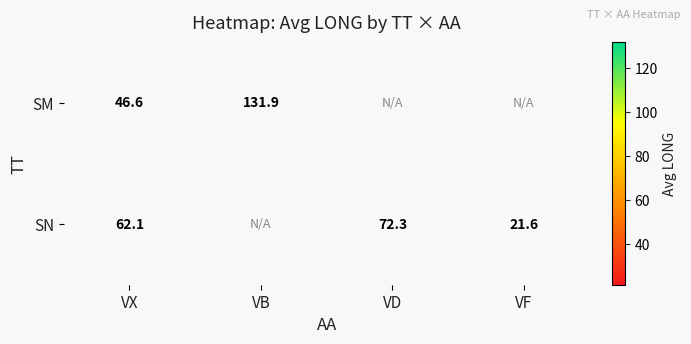

What is the difference between the maximum and minimum values in the SM series?

85.3